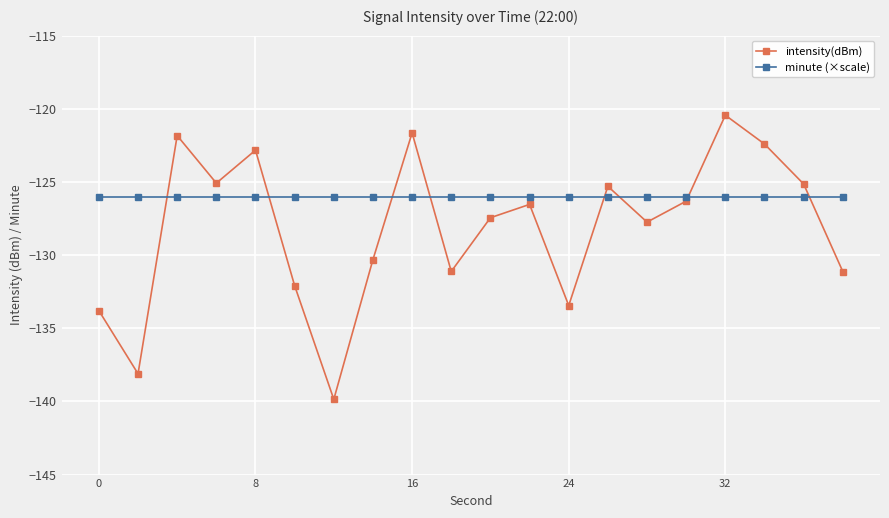

What is the value of the minute (×scale) point at the 16th from the left?

-126.0